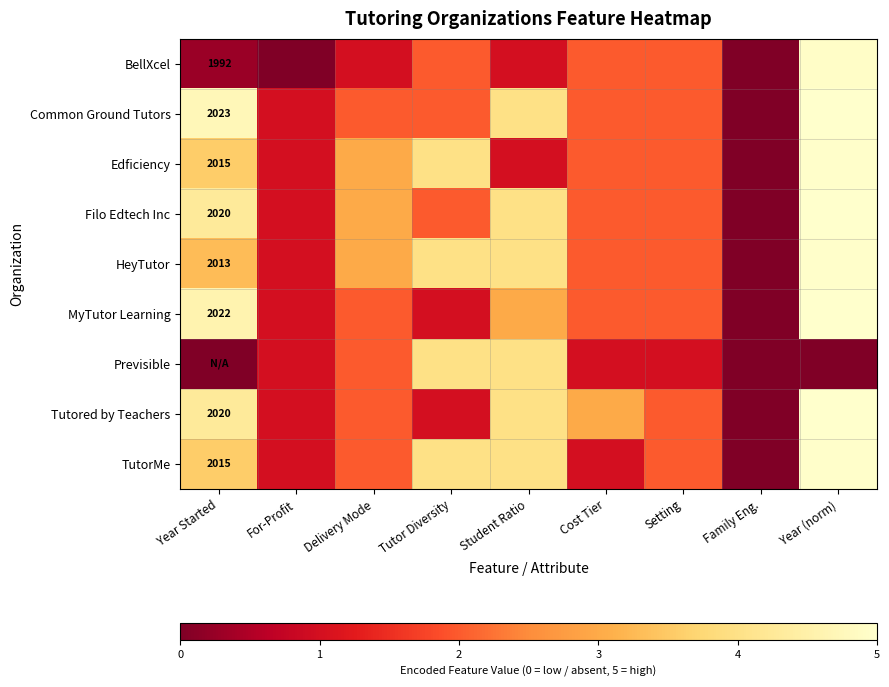

How many values in HeyTutor are above zero?

8